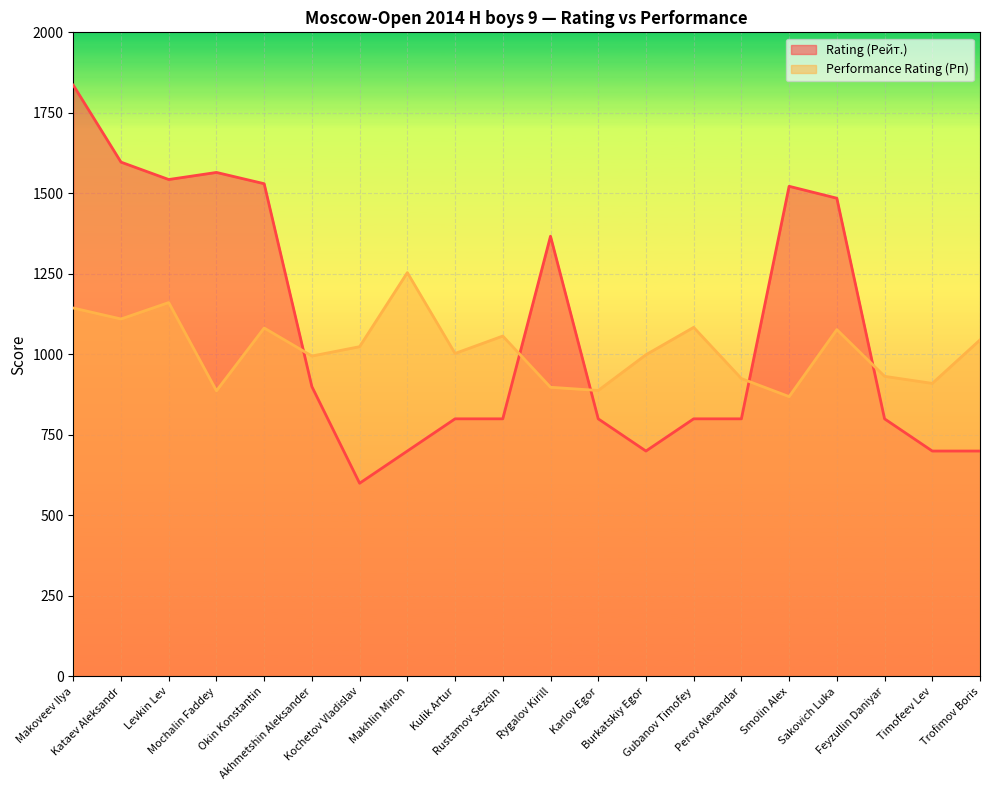

Reading left to right, list all the values displayed in this chart.

Rating (Рейт.): 1836	1597	1543	1565	1530	900	600	700	800	800	1367	800	700	800	800	1522	1485	800	700	700
Performance Rating (Рп): 1144	1110	1161	887	1082	995	1024	1254	1003	1057	898	888	999	1084	925	869	1077	932	910	1045